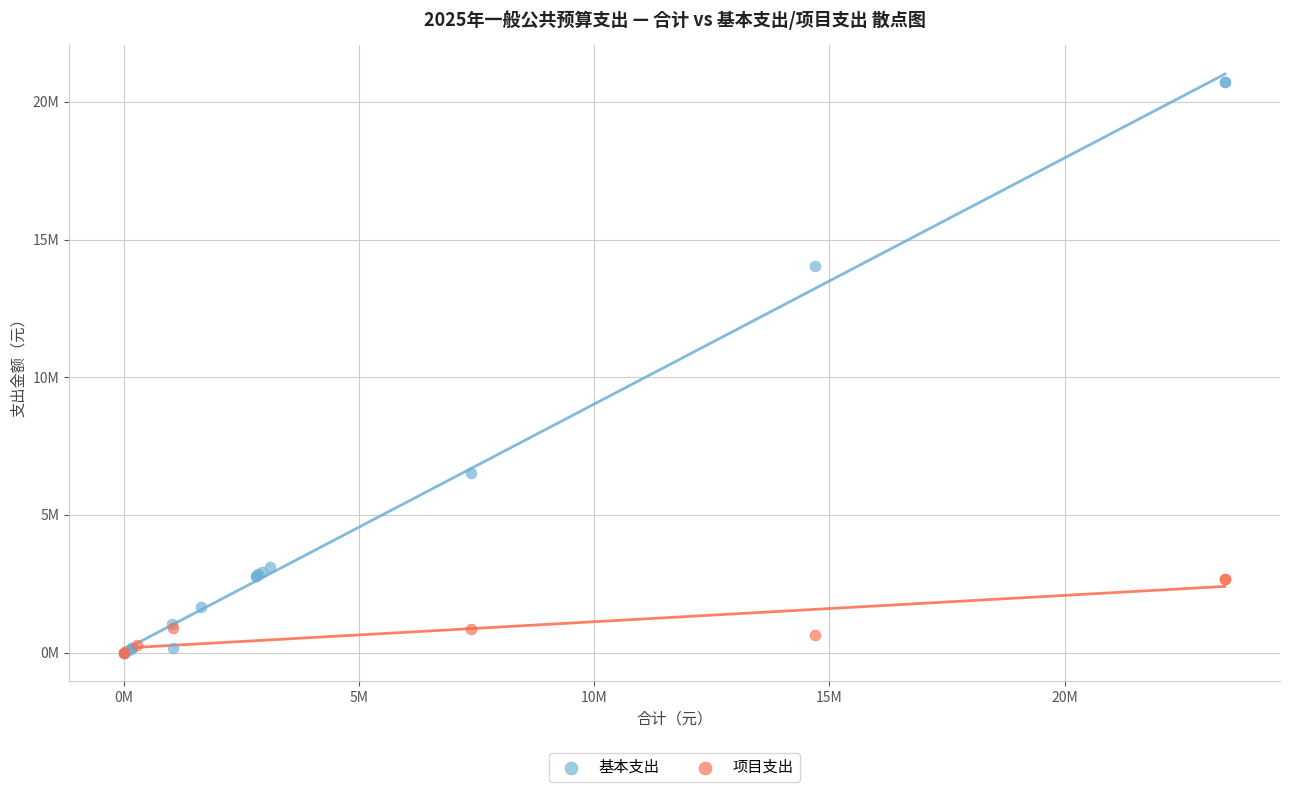

What are all the series names shown in the legend?

基本支出, 项目支出